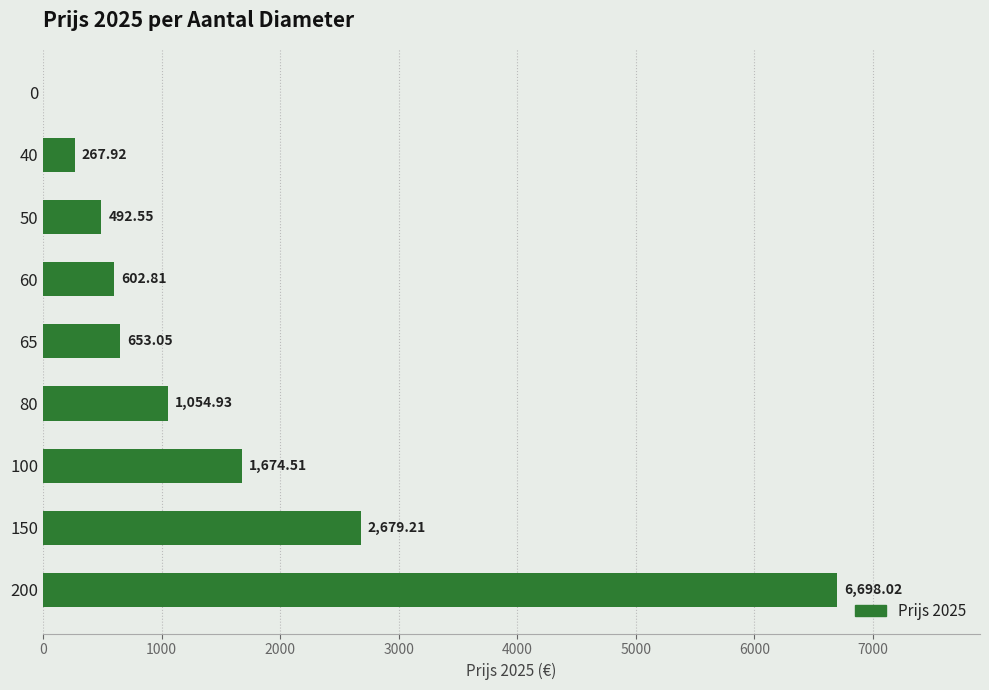

What is the sum of all values?

14123.0